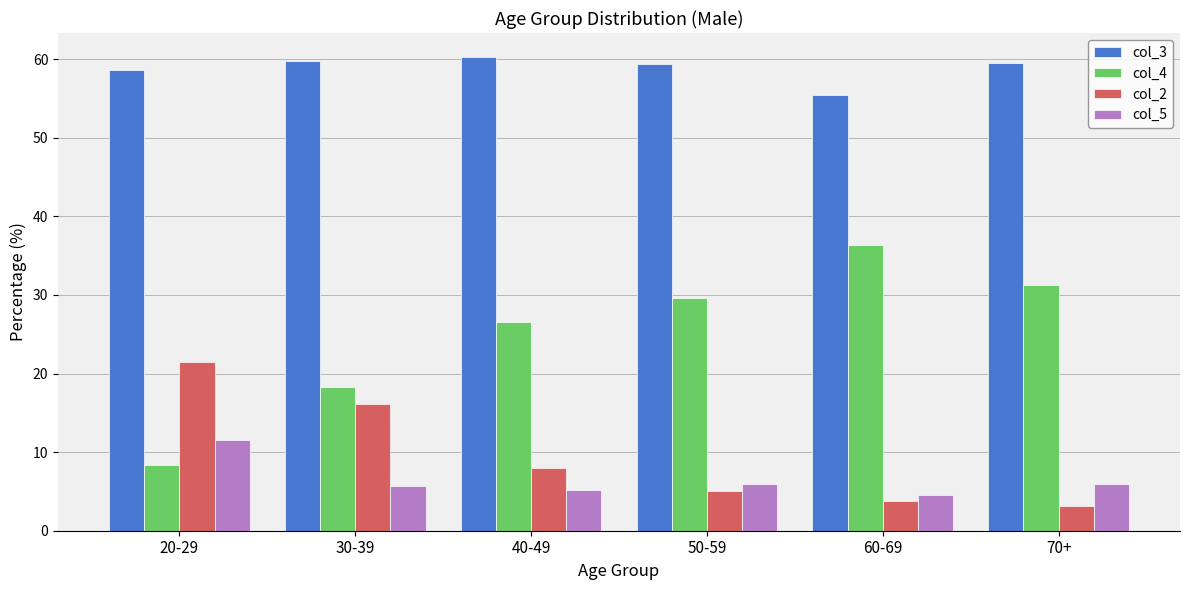

What is the sum of the col_3 values at 40-49 and 50-59?

119.7